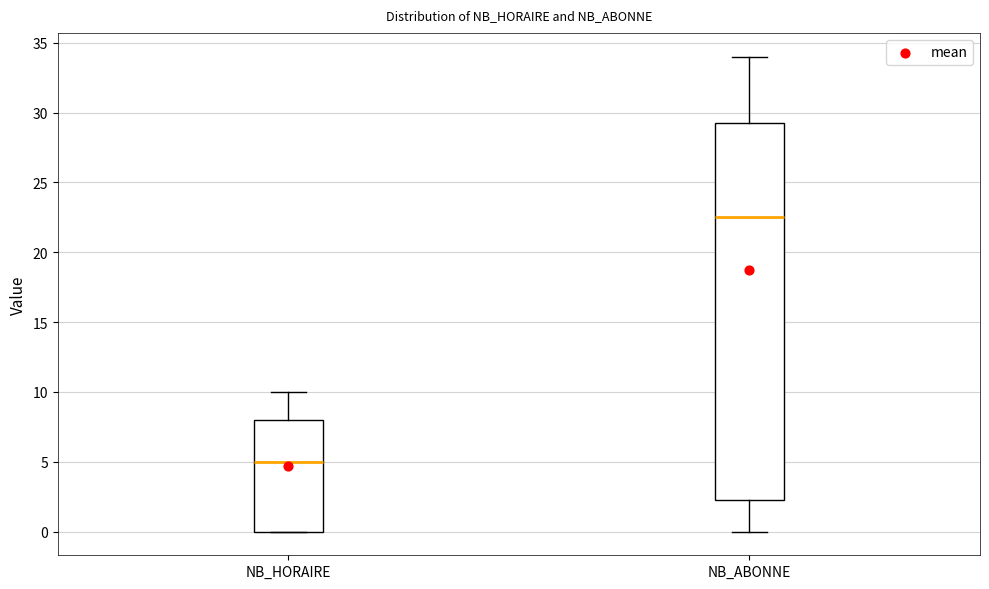

Which box has the lowest median line?

NB_HORAIRE